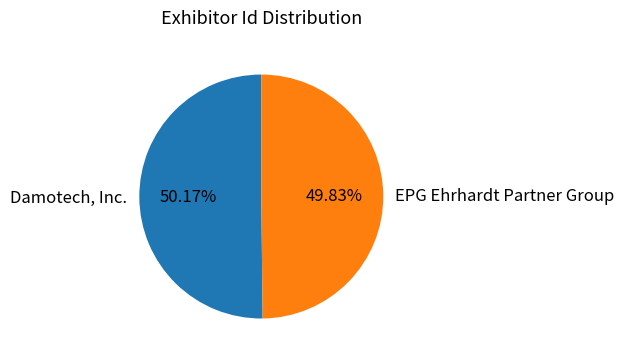

Is there a majority slice in this chart?

Yes